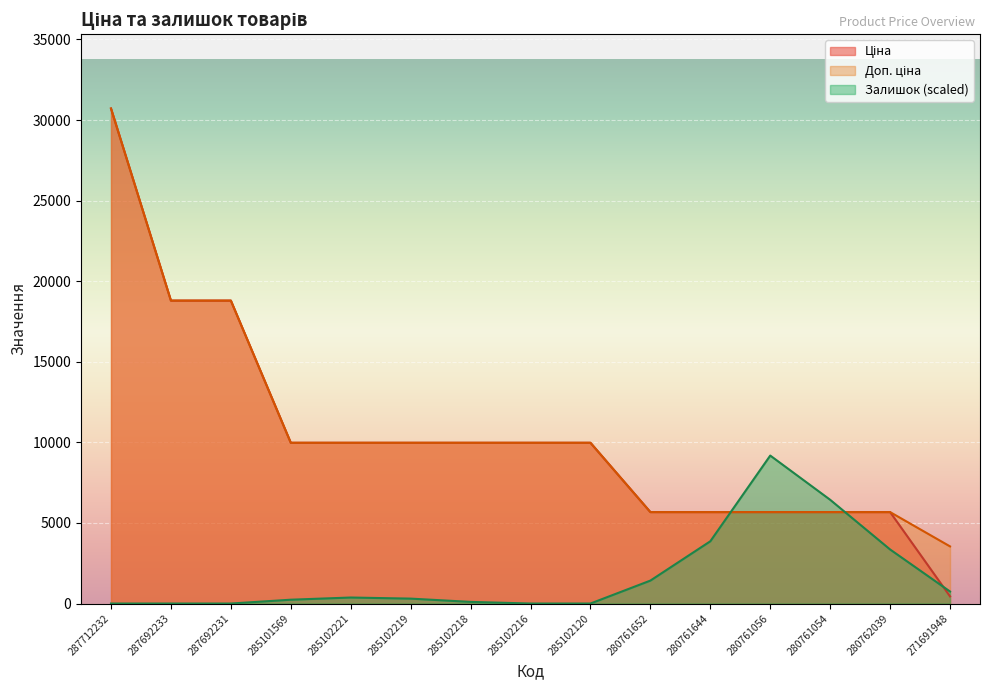

What is the label of the 8th point from the right?

285102216